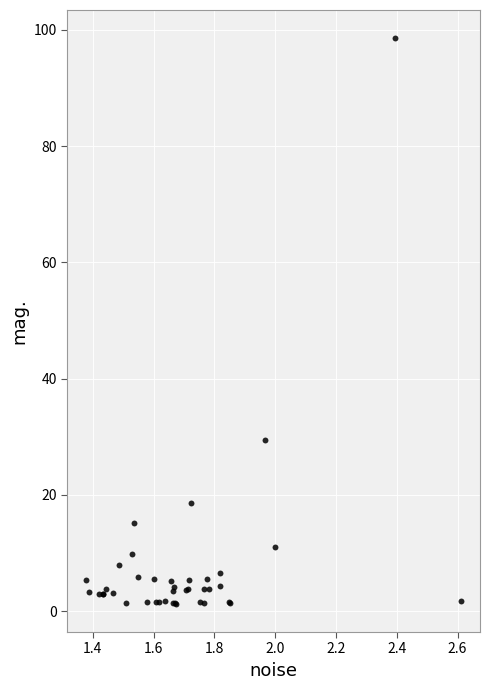

What Y value in the scatter plot is closest to 49?

29.5